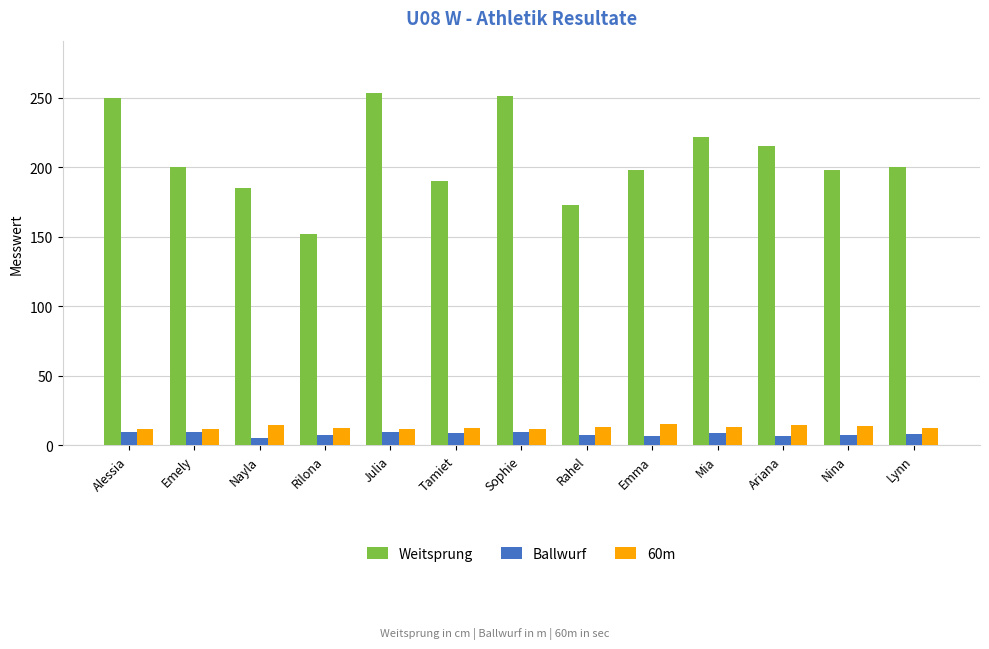

What is the difference between the maximum and minimum values in the Ballwurf series?

4.4